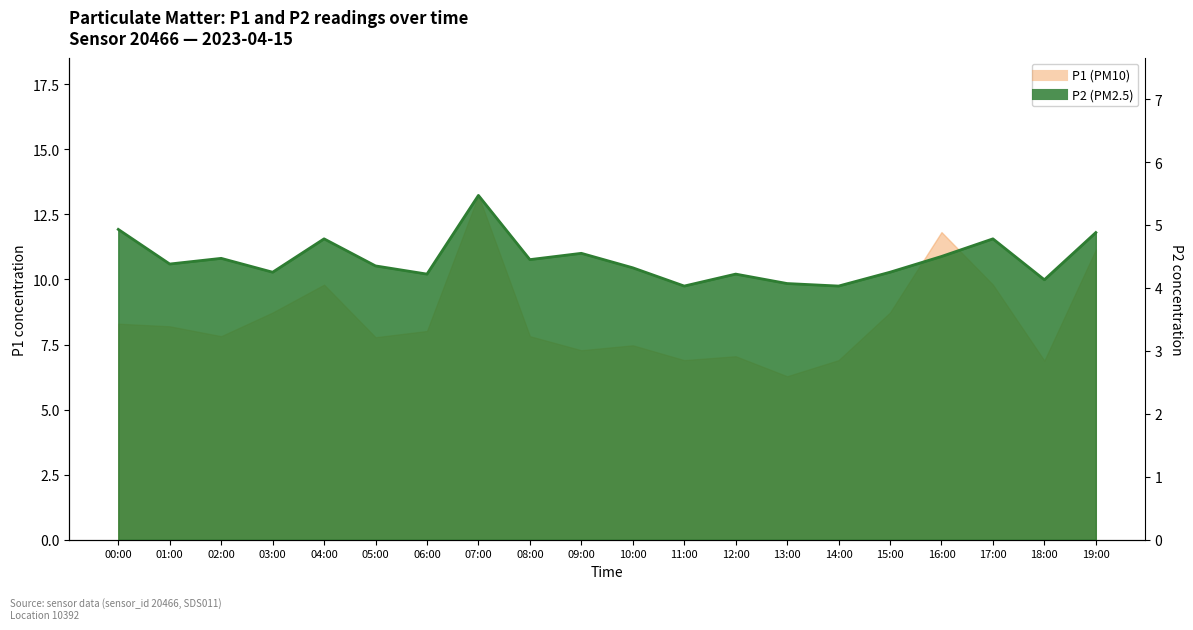

What is the lowest value of the P2 series?

4.0